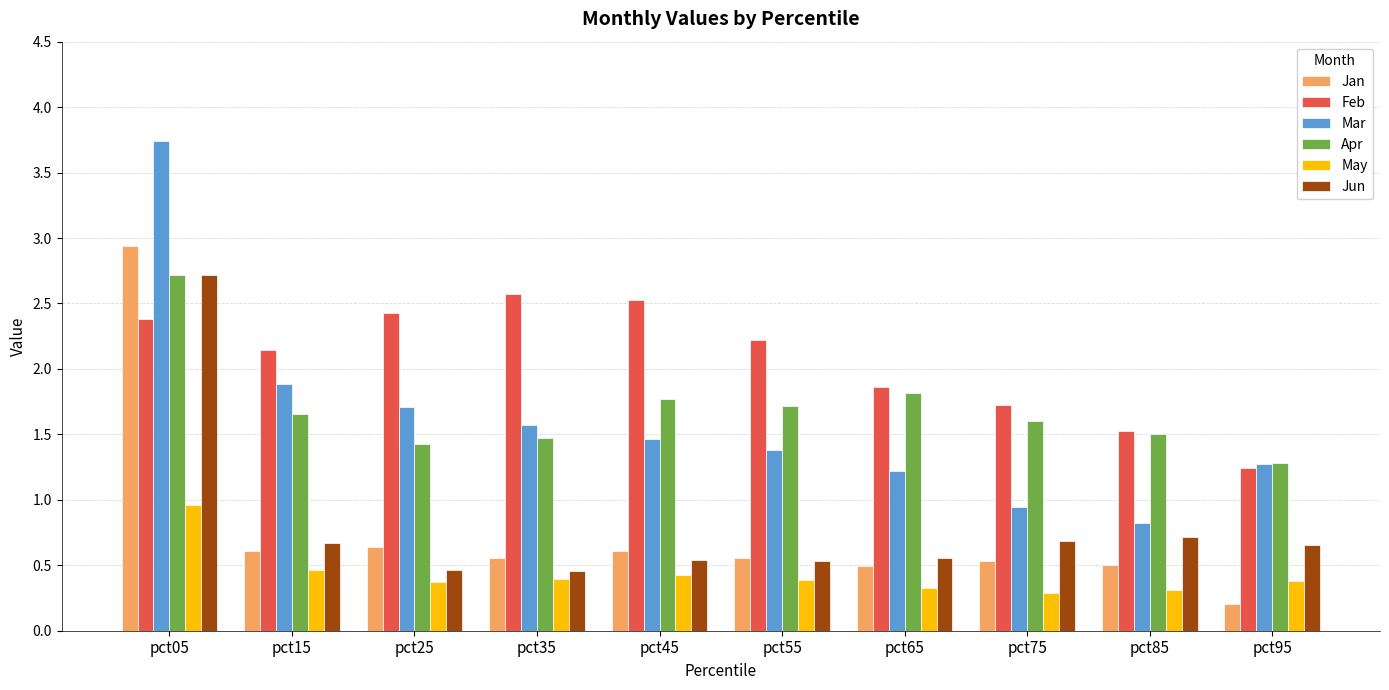

What value does the Jan series have at pct35?

0.6